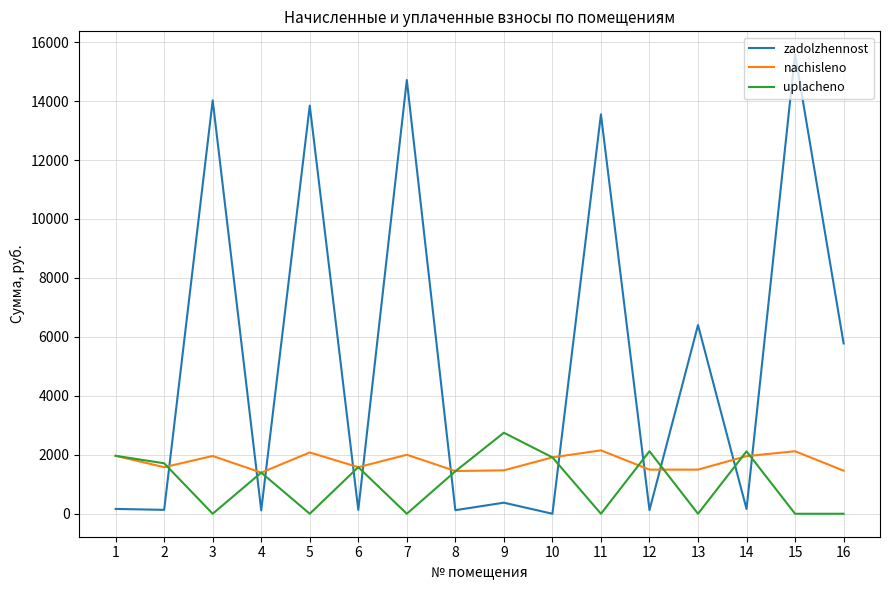

Rank the series by their maximum value, from lowest to highest.

nachisleno, uplacheno, zadolzhennost